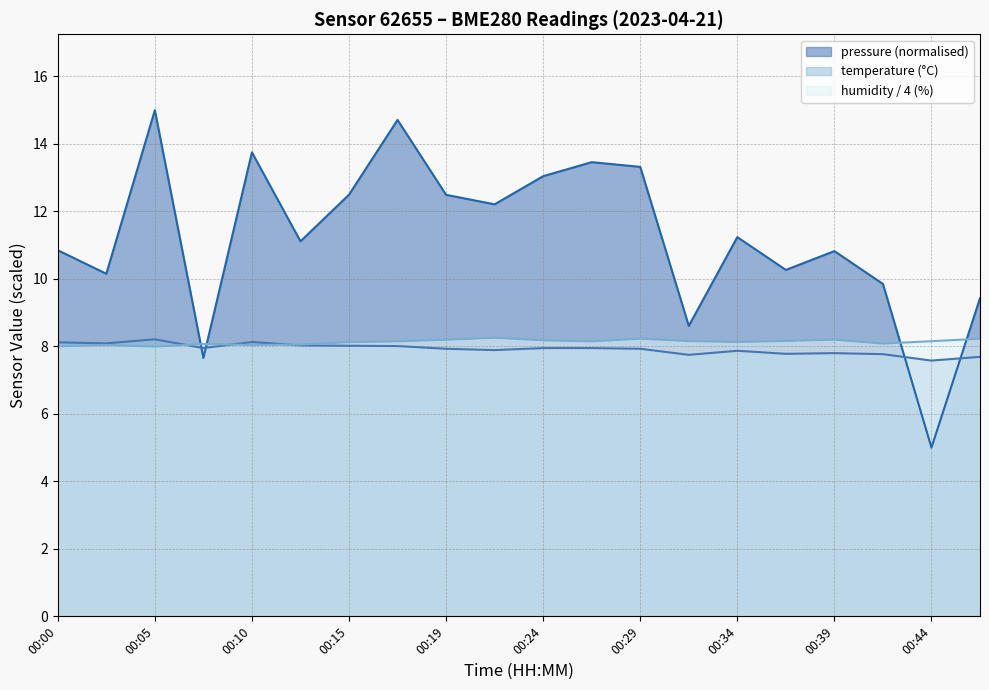

Does the chart display data point markers on the line(s)?

No